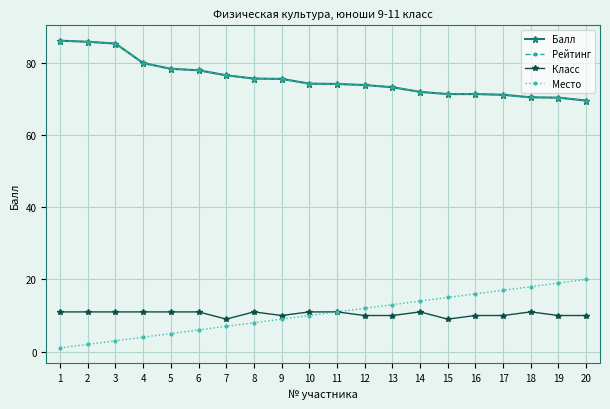

Where is Класс nearest to the value 10?

9